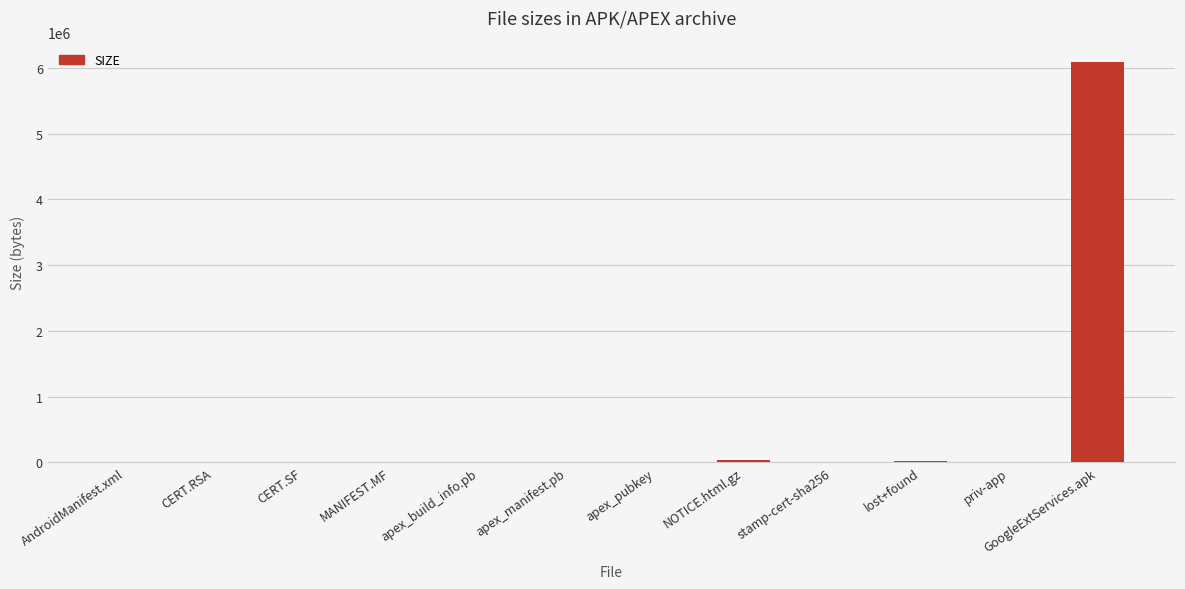

True or false: the data shows 6084508 at GoogleExtServices.apk.

True